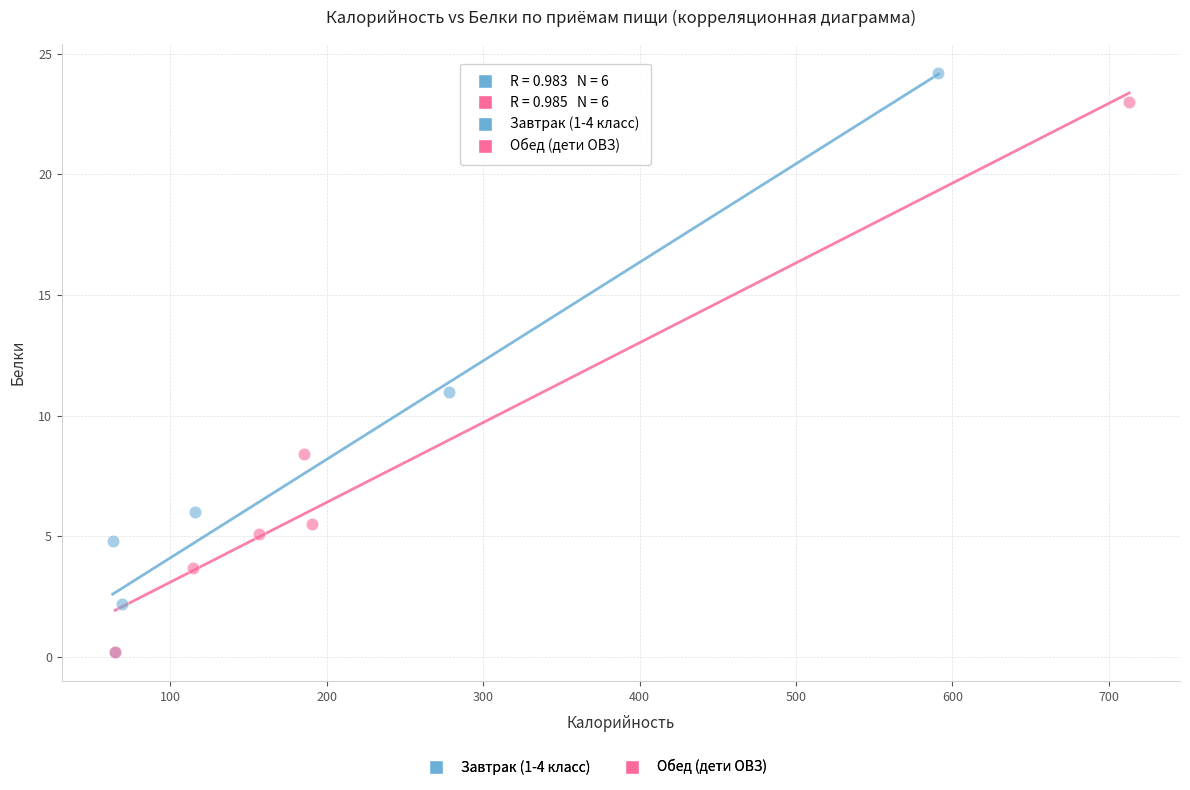

Which series has the largest Y range (max minus min)?

Завтрак (1-4 класс)